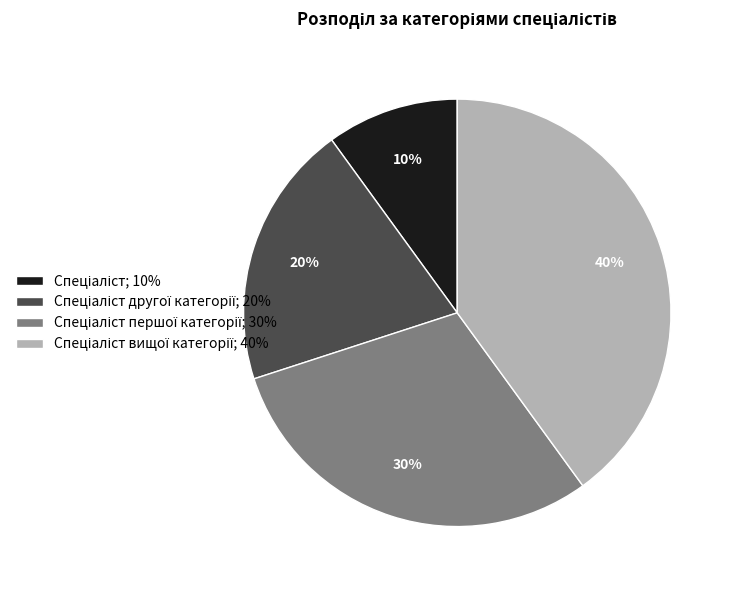

Is there any slice that represents more than half of the pie?

No